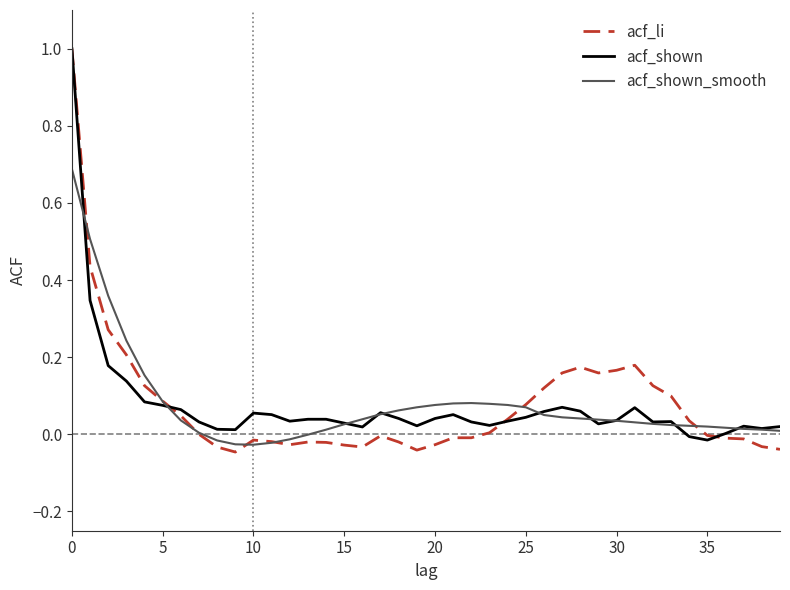

What is the highest value of the acf_shown_smooth series?

0.7